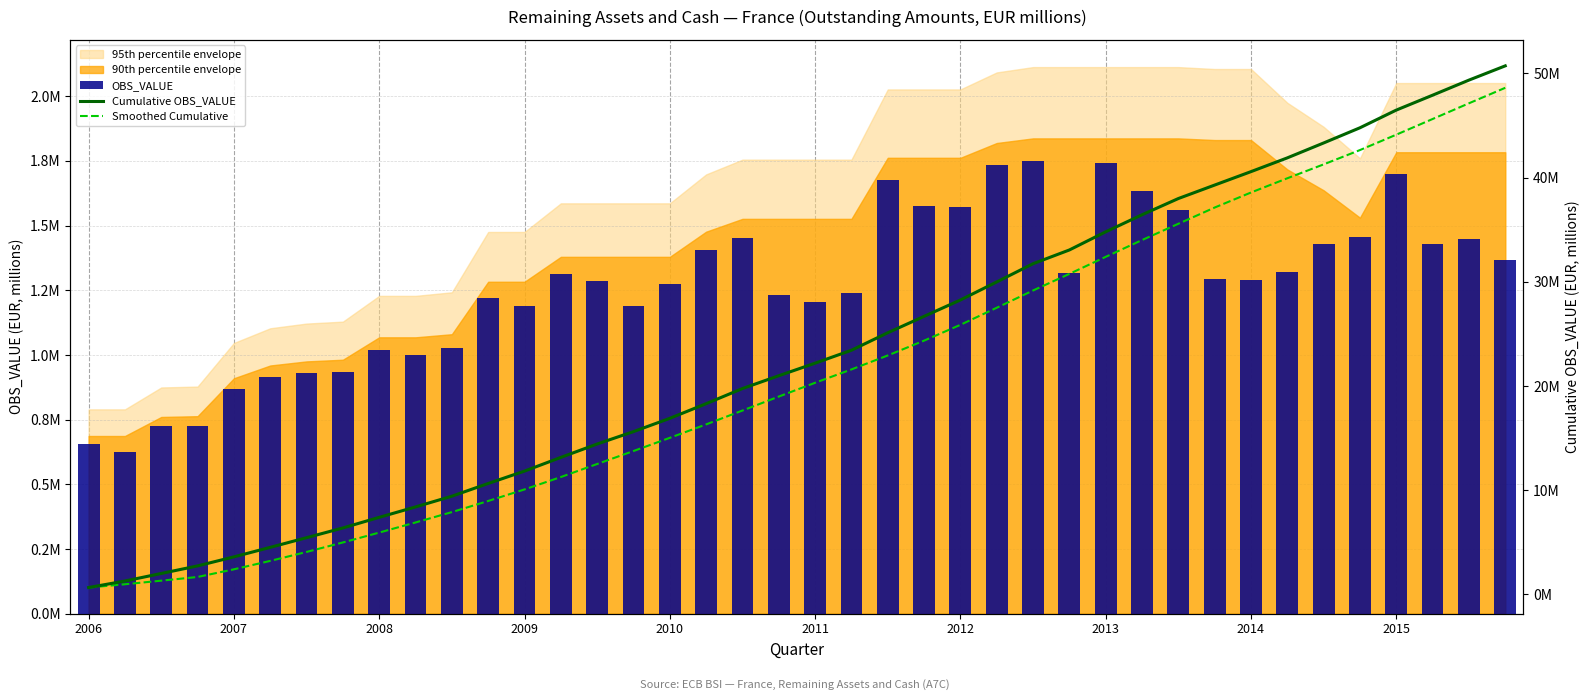

Which series changed the most between 18 and 29?

Cumulative OBS_VALUE